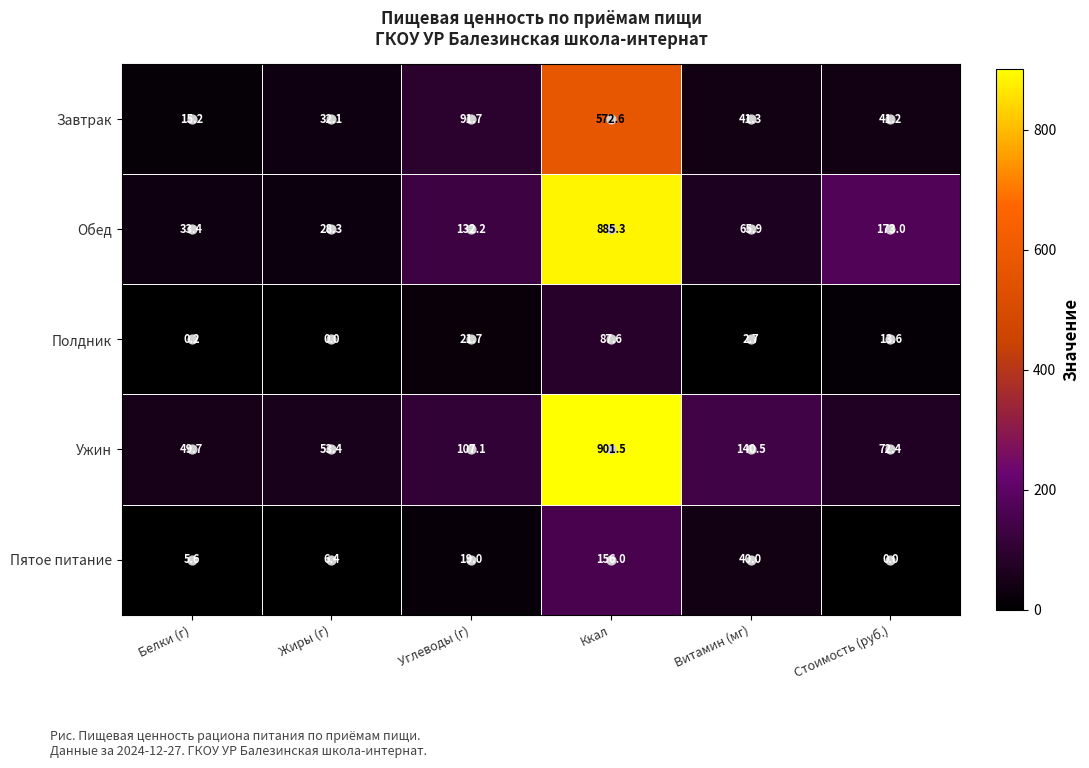

The Полдник series shows 87.6 at Ккал. True or false?

True